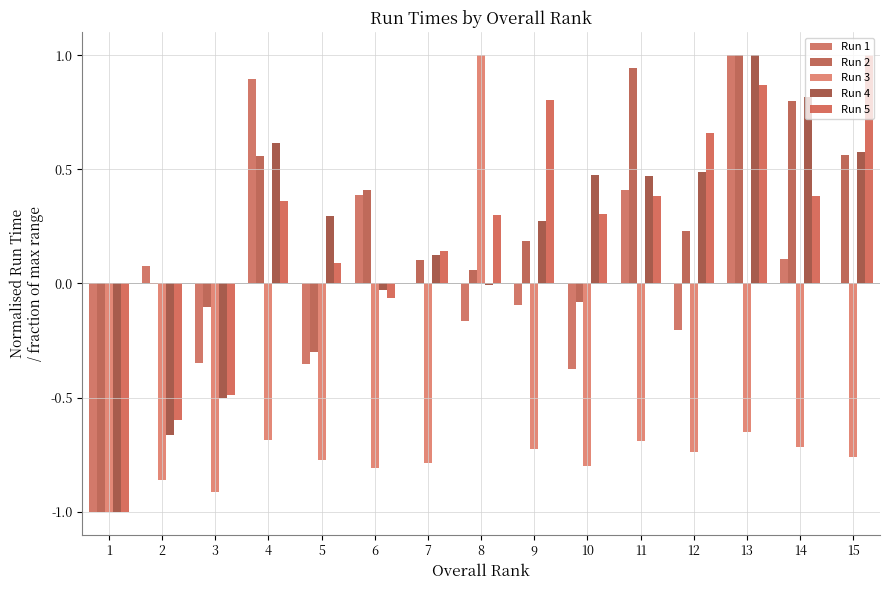

List the series in order of their peak value, lowest first.

Run 4, Run 3, Run 2, Run 5, Run 1